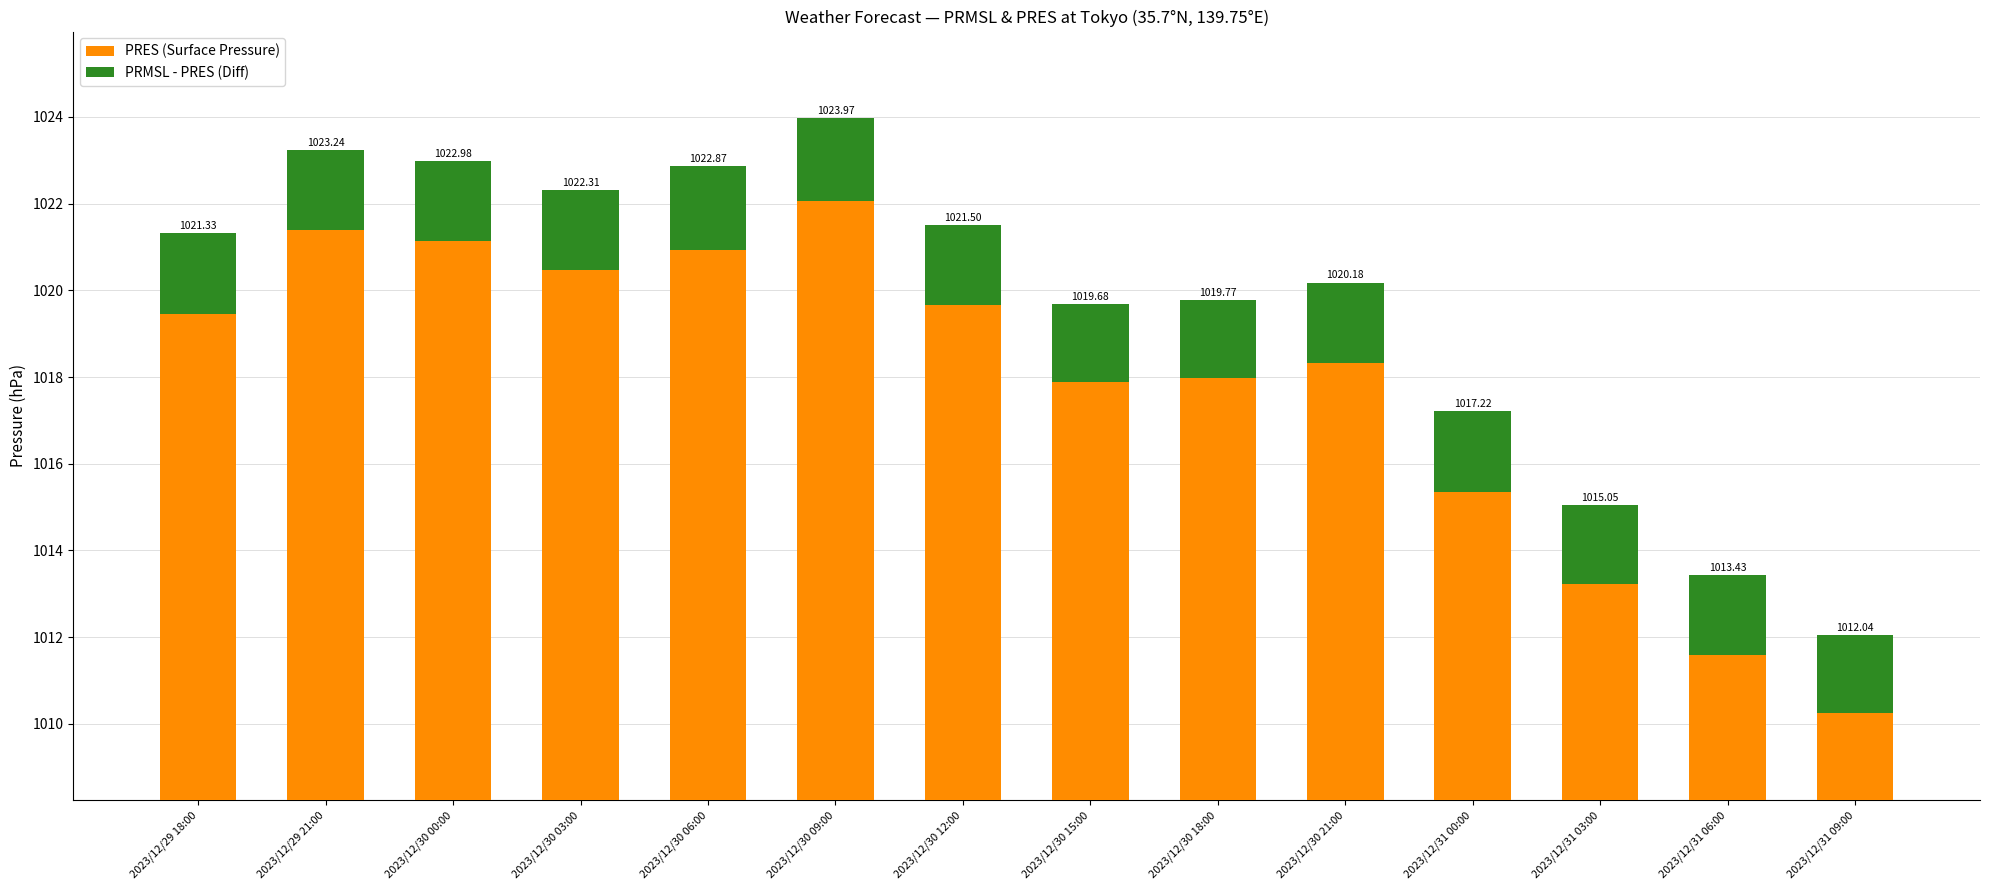

At which category is the sum across all series the highest?

2023/12/30 09:00